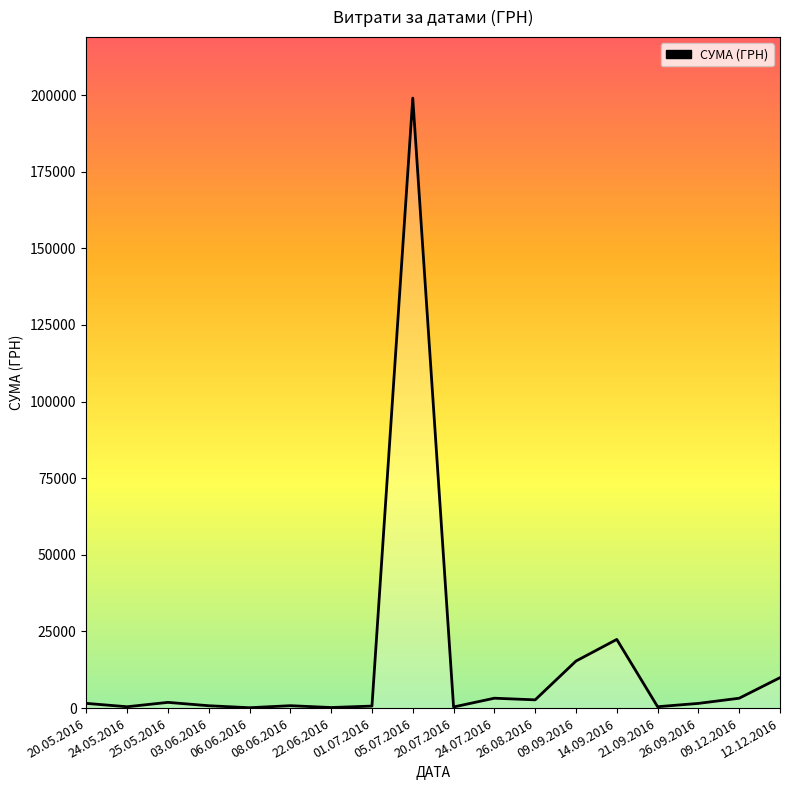

True or false: the data shows 767.0 at 03.06.2016.

True